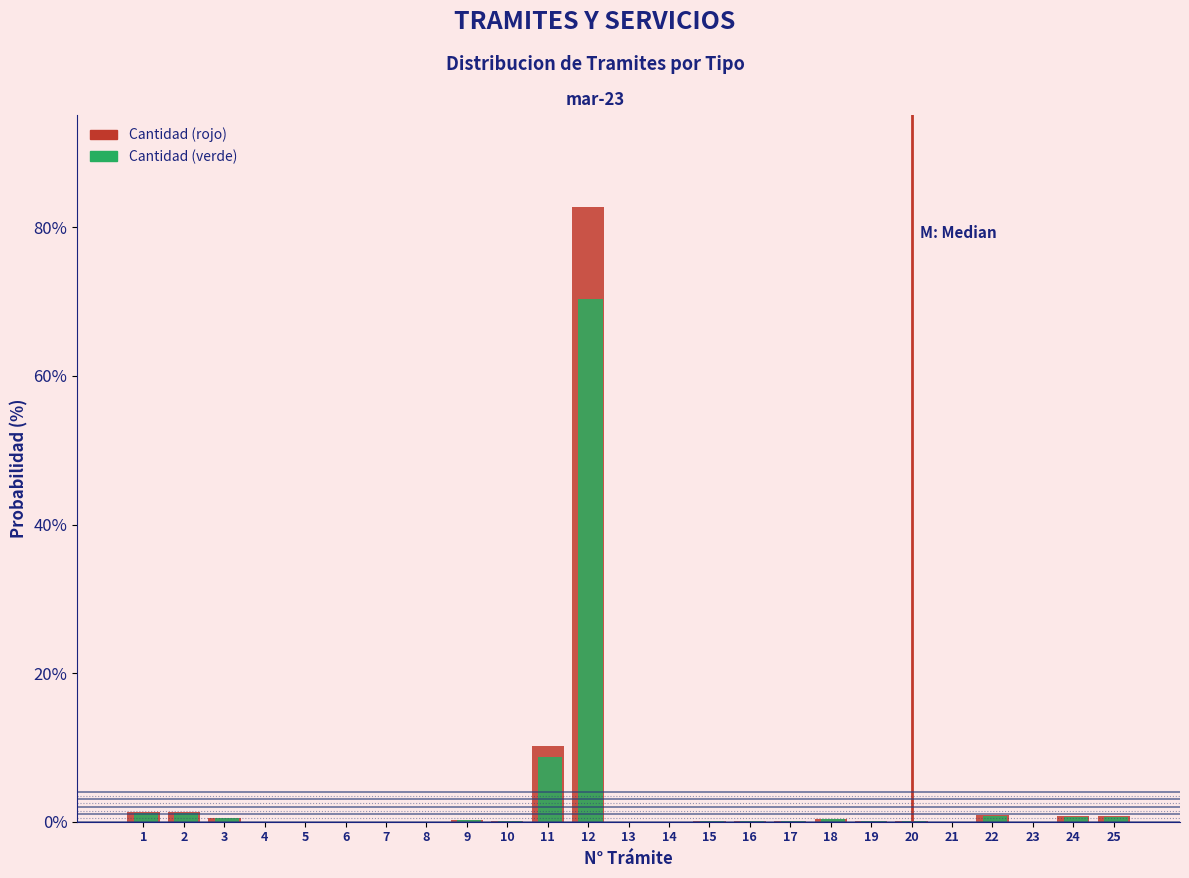

At which category is the sum across all series the highest?

12